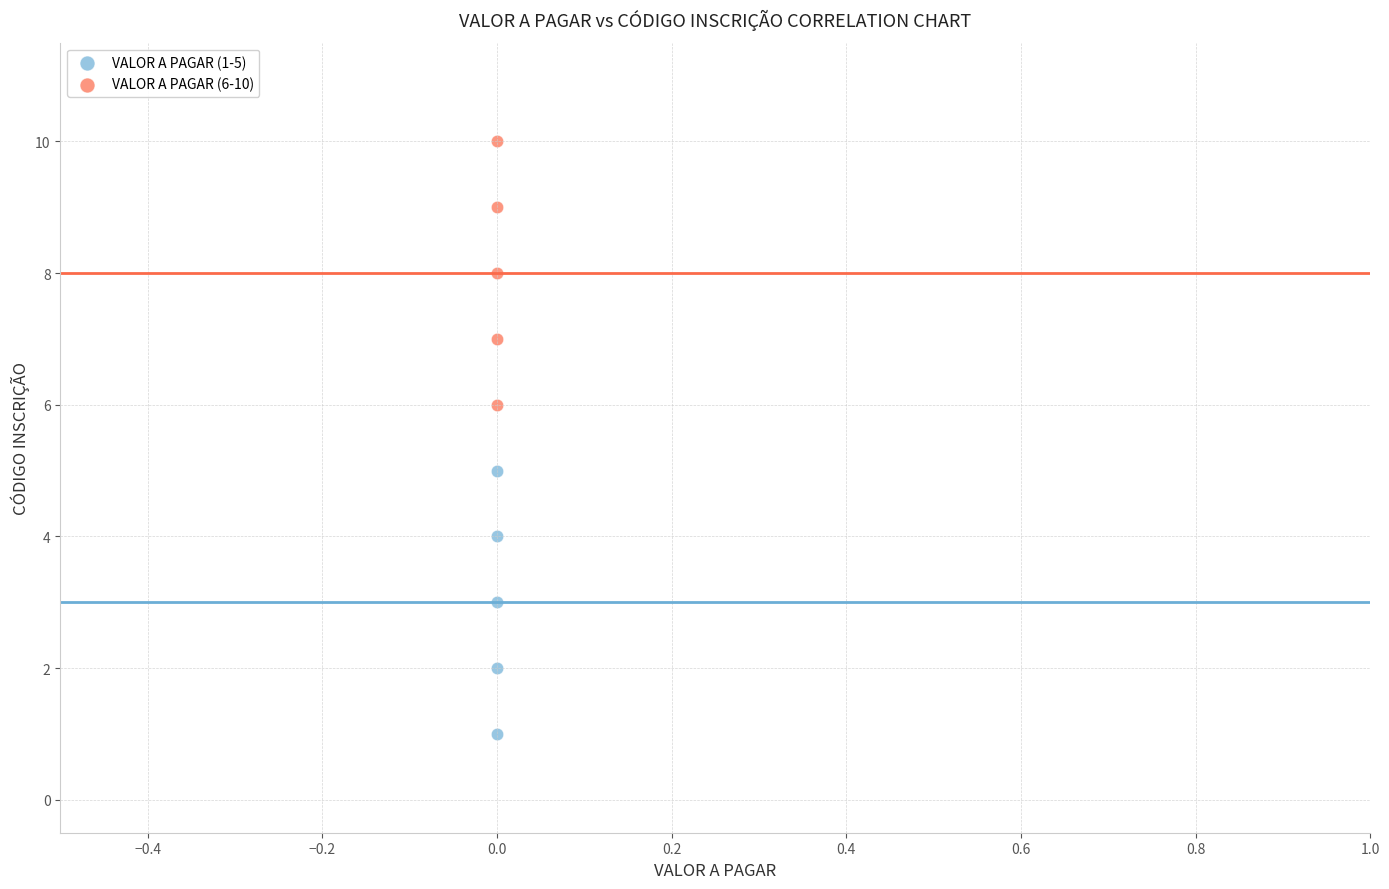

What are all the series names shown in the legend?

VALOR A PAGAR (1-5), VALOR A PAGAR (6-10)